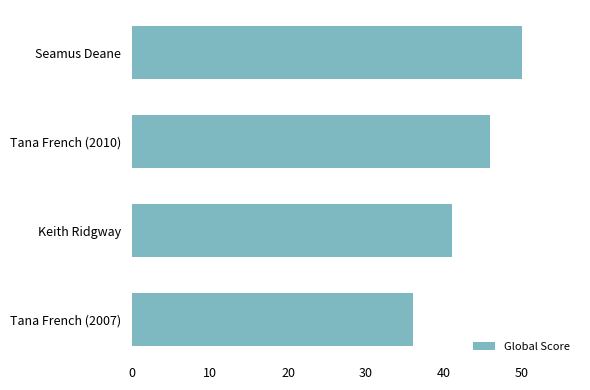

What is the ratio of the value at Keith Ridgway to the value at Tana French (2010)?

0.9